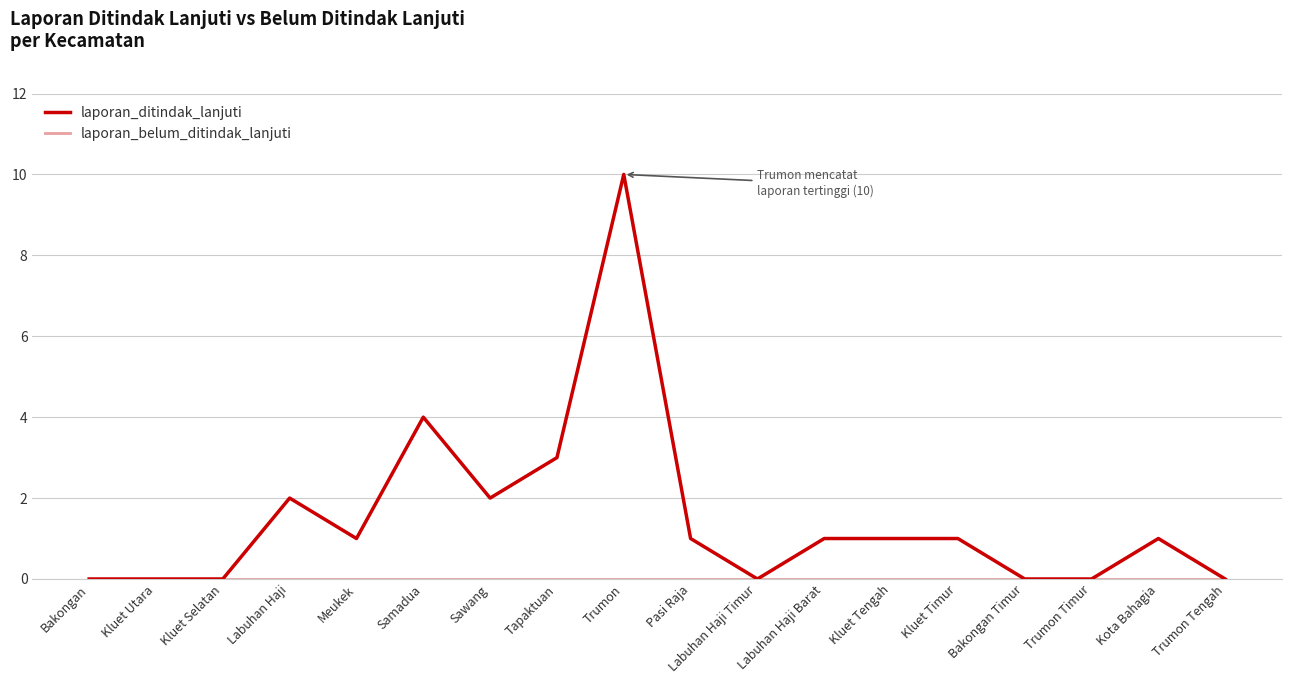

True or false: laporan_ditindak_lanjuti has more than 1 points higher than both neighbors.

True